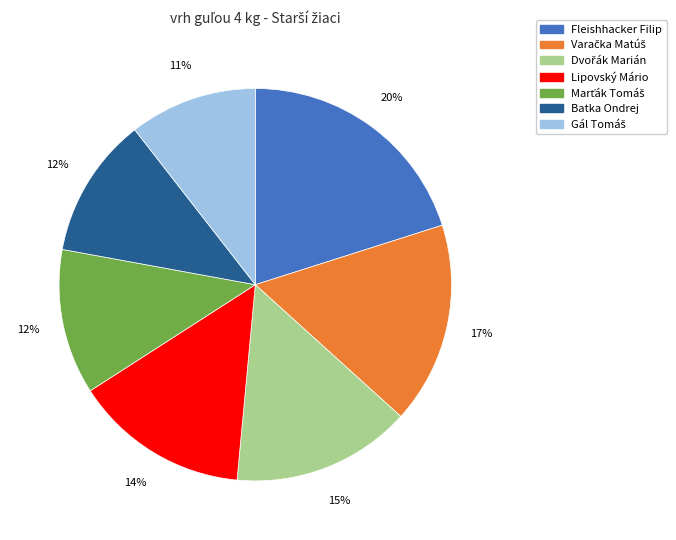

What is the ratio of the value at Fleishhacker Filip to the value at Lipovský Mário?

1.4